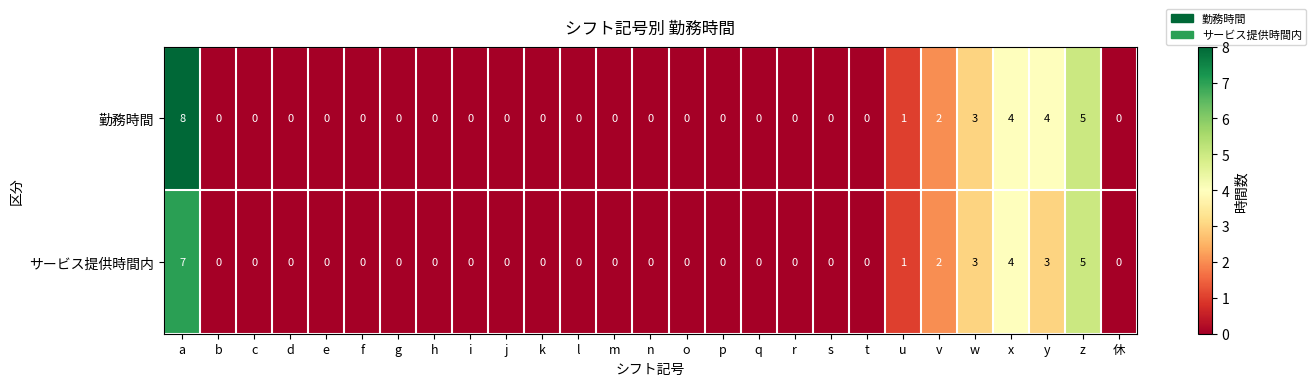

How many data points does each series have?

27